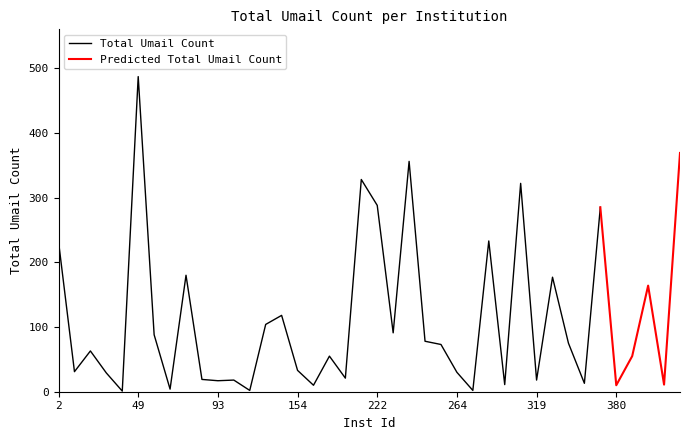

What is the smallest value displayed?

1